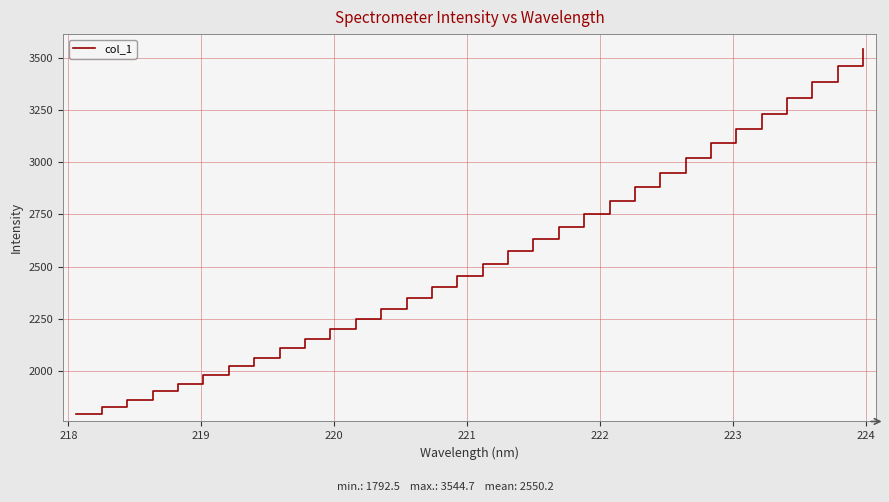

What is the difference between the maximum and minimum values?

1752.1